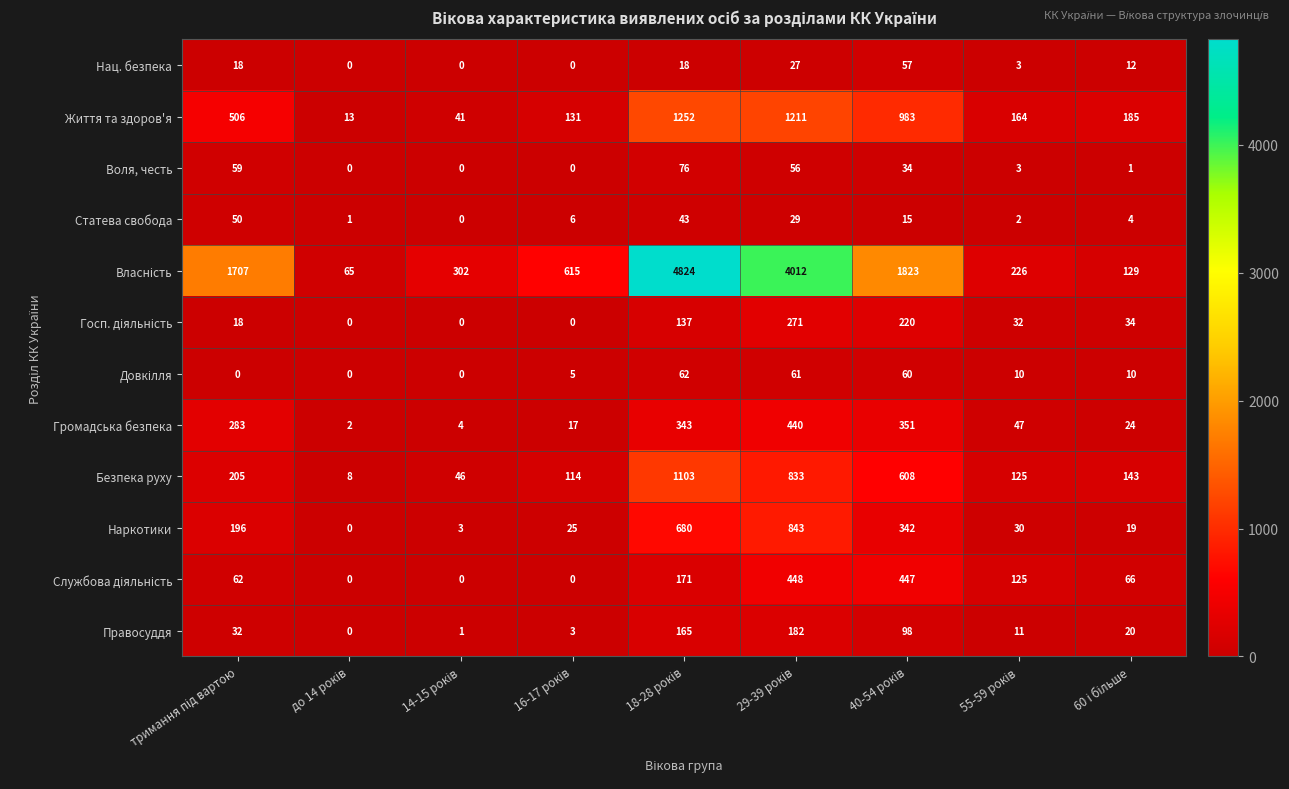

What is the greatest value displayed?

4824